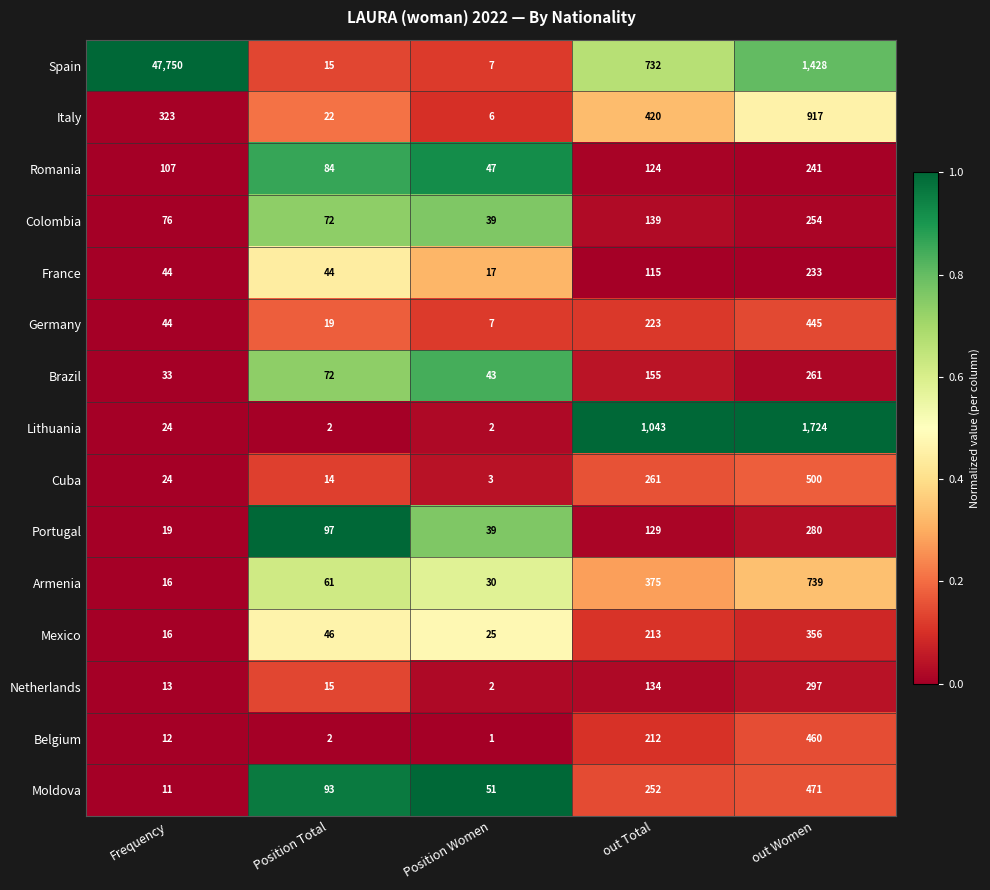

The value of Mexico at out Women is 356. True or false?

True